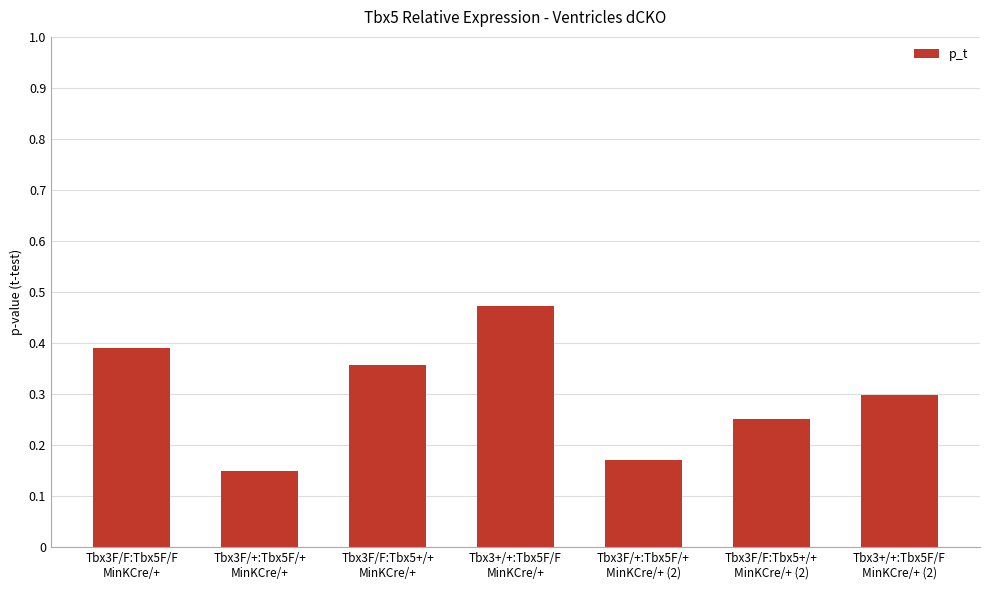

Are the bars horizontal?

No